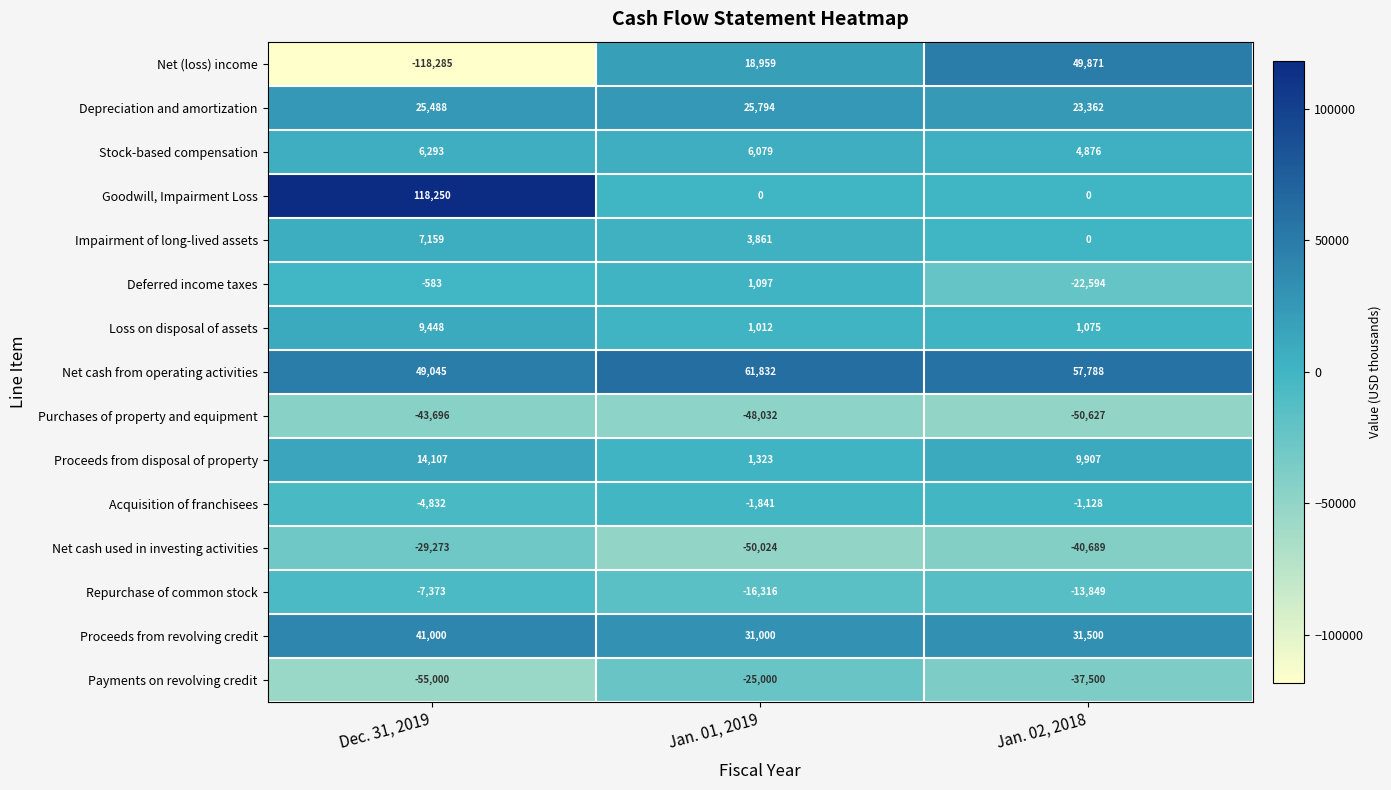

What is the sum of the Proceeds from revolving credit values at Jan. 01, 2019 and Dec. 31, 2019?

72000